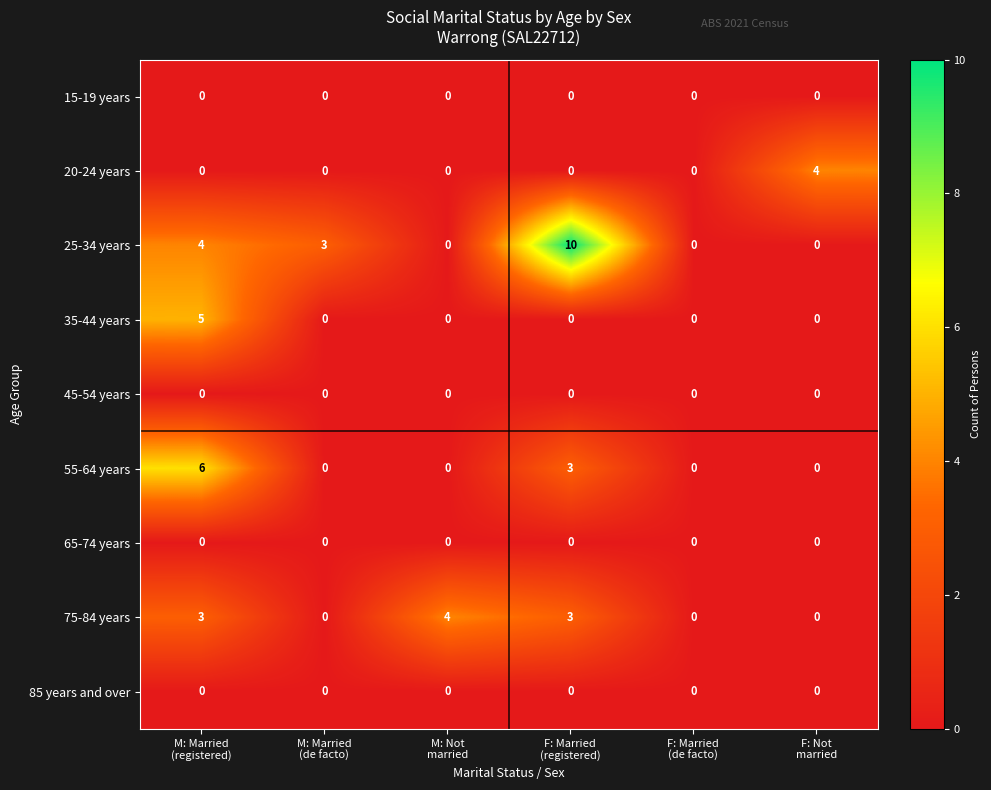

Which series has the widest spread of values?

25-34 years